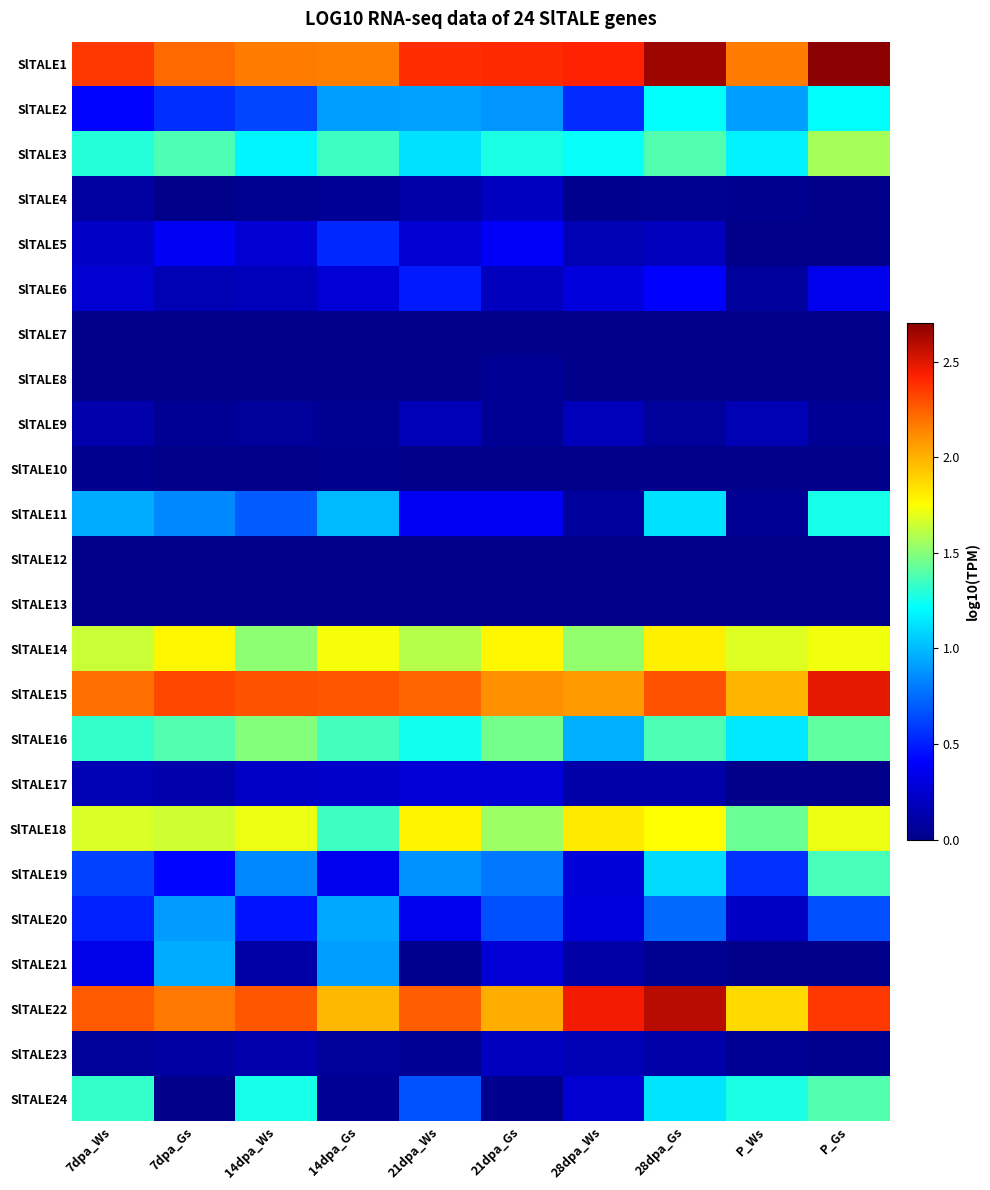

Reading left to right, what are all the values shown in this chart?

SlTALE1: 7dpa_Ws=2.4	7dpa_Gs=2.2	14dpa_Ws=2.2	14dpa_Gs=2.2	21dpa_Ws=2.4	21dpa_Gs=2.4	28dpa_Ws=2.4	28dpa_Gs=2.6	P_Ws=2.2	P_Gs=2.7
SlTALE2: 7dpa_Ws=0.4	7dpa_Gs=0.6	14dpa_Ws=0.6	14dpa_Gs=0.9	21dpa_Ws=0.9	21dpa_Gs=0.9	28dpa_Ws=0.5	28dpa_Gs=1.2	P_Ws=0.9	P_Gs=1.2
SlTALE3: 7dpa_Ws=1.3	7dpa_Gs=1.4	14dpa_Ws=1.2	14dpa_Gs=1.3	21dpa_Ws=1.1	21dpa_Gs=1.3	28dpa_Ws=1.2	28dpa_Gs=1.4	P_Ws=1.2	P_Gs=1.6
SlTALE4: 7dpa_Ws=0.1	7dpa_Gs=0.0	14dpa_Ws=0.0	14dpa_Gs=0.1	21dpa_Ws=0.1	21dpa_Gs=0.2	28dpa_Ws=0.0	28dpa_Gs=0.0	P_Ws=0.0	P_Gs=0.0
SlTALE5: 7dpa_Ws=0.2	7dpa_Gs=0.4	14dpa_Ws=0.3	14dpa_Gs=0.5	21dpa_Ws=0.3	21dpa_Gs=0.4	28dpa_Ws=0.2	28dpa_Gs=0.2	P_Ws=0.0	P_Gs=0.0
SlTALE6: 7dpa_Ws=0.3	7dpa_Gs=0.2	14dpa_Ws=0.2	14dpa_Gs=0.3	21dpa_Ws=0.5	21dpa_Gs=0.2	28dpa_Ws=0.3	28dpa_Gs=0.4	P_Ws=0.1	P_Gs=0.3
SlTALE7: 7dpa_Ws=0.0	7dpa_Gs=0.0	14dpa_Ws=0.0	14dpa_Gs=0.0	21dpa_Ws=0.0	21dpa_Gs=0.0	28dpa_Ws=0.0	28dpa_Gs=0.0	P_Ws=0.0	P_Gs=0.0
SlTALE8: 7dpa_Ws=0.0	7dpa_Gs=0.0	14dpa_Ws=0.0	14dpa_Gs=0.0	21dpa_Ws=0.0	21dpa_Gs=0.0	28dpa_Ws=0.0	28dpa_Gs=0.0	P_Ws=0.0	P_Gs=0.0
SlTALE9: 7dpa_Ws=0.1	7dpa_Gs=0.0	14dpa_Ws=0.1	14dpa_Gs=0.0	21dpa_Ws=0.2	21dpa_Gs=0.0	28dpa_Ws=0.2	28dpa_Gs=0.1	P_Ws=0.2	P_Gs=0.0
SlTALE10: 7dpa_Ws=0.0	7dpa_Gs=0.0	14dpa_Ws=0.0	14dpa_Gs=0.0	21dpa_Ws=0.0	21dpa_Gs=0.0	28dpa_Ws=0.0	28dpa_Gs=0.0	P_Ws=0.0	P_Gs=0.0
SlTALE11: 7dpa_Ws=1.0	7dpa_Gs=0.8	14dpa_Ws=0.7	14dpa_Gs=1.0	21dpa_Ws=0.4	21dpa_Gs=0.4	28dpa_Ws=0.1	28dpa_Gs=1.1	P_Ws=0.0	P_Gs=1.3
SlTALE12: 7dpa_Ws=0.0	7dpa_Gs=0.0	14dpa_Ws=0.0	14dpa_Gs=0.0	21dpa_Ws=0.0	21dpa_Gs=0.0	28dpa_Ws=0.0	28dpa_Gs=0.0	P_Ws=0.0	P_Gs=0.0
SlTALE13: 7dpa_Ws=0.0	7dpa_Gs=0.0	14dpa_Ws=0.0	14dpa_Gs=0.0	21dpa_Ws=0.0	21dpa_Gs=0.0	28dpa_Ws=0.0	28dpa_Gs=0.0	P_Ws=0.0	P_Gs=0.0
SlTALE14: 7dpa_Ws=1.6	7dpa_Gs=1.8	14dpa_Ws=1.5	14dpa_Gs=1.7	21dpa_Ws=1.6	21dpa_Gs=1.8	28dpa_Ws=1.5	28dpa_Gs=1.8	P_Ws=1.7	P_Gs=1.7
SlTALE15: 7dpa_Ws=2.2	7dpa_Gs=2.3	14dpa_Ws=2.3	14dpa_Gs=2.3	21dpa_Ws=2.2	21dpa_Gs=2.1	28dpa_Ws=2.1	28dpa_Gs=2.3	P_Ws=2.0	P_Gs=2.5
SlTALE16: 7dpa_Ws=1.3	7dpa_Gs=1.4	14dpa_Ws=1.5	14dpa_Gs=1.4	21dpa_Ws=1.3	21dpa_Gs=1.5	28dpa_Ws=1.0	28dpa_Gs=1.4	P_Ws=1.1	P_Gs=1.4
SlTALE17: 7dpa_Ws=0.2	7dpa_Gs=0.1	14dpa_Ws=0.2	14dpa_Gs=0.2	21dpa_Ws=0.3	21dpa_Gs=0.3	28dpa_Ws=0.1	28dpa_Gs=0.1	P_Ws=0.0	P_Gs=0.0
SlTALE18: 7dpa_Ws=1.7	7dpa_Gs=1.7	14dpa_Ws=1.7	14dpa_Gs=1.3	21dpa_Ws=1.8	21dpa_Gs=1.5	28dpa_Ws=1.8	28dpa_Gs=1.8	P_Ws=1.4	P_Gs=1.7
SlTALE19: 7dpa_Ws=0.6	7dpa_Gs=0.4	14dpa_Ws=0.8	14dpa_Gs=0.4	21dpa_Ws=0.9	21dpa_Gs=0.8	28dpa_Ws=0.3	28dpa_Gs=1.1	P_Ws=0.6	P_Gs=1.4
SlTALE20: 7dpa_Ws=0.5	7dpa_Gs=0.9	14dpa_Ws=0.5	14dpa_Gs=0.9	21dpa_Ws=0.3	21dpa_Gs=0.7	28dpa_Ws=0.3	28dpa_Gs=0.7	P_Ws=0.2	P_Gs=0.7
SlTALE21: 7dpa_Ws=0.3	7dpa_Gs=1.0	14dpa_Ws=0.1	14dpa_Gs=0.9	21dpa_Ws=0.0	21dpa_Gs=0.3	28dpa_Ws=0.1	28dpa_Gs=0.0	P_Ws=0.0	P_Gs=0.0
SlTALE22: 7dpa_Ws=2.3	7dpa_Gs=2.2	14dpa_Ws=2.3	14dpa_Gs=2.0	21dpa_Ws=2.3	21dpa_Gs=2.0	28dpa_Ws=2.5	28dpa_Gs=2.6	P_Ws=1.9	P_Gs=2.4
SlTALE23: 7dpa_Ws=0.1	7dpa_Gs=0.1	14dpa_Ws=0.1	14dpa_Gs=0.1	21dpa_Ws=0.0	21dpa_Gs=0.2	28dpa_Ws=0.2	28dpa_Gs=0.1	P_Ws=0.0	P_Gs=0.0
SlTALE24: 7dpa_Ws=1.3	7dpa_Gs=0.0	14dpa_Ws=1.3	14dpa_Gs=0.0	21dpa_Ws=0.7	21dpa_Gs=0.0	28dpa_Ws=0.2	28dpa_Gs=1.1	P_Ws=1.3	P_Gs=1.4